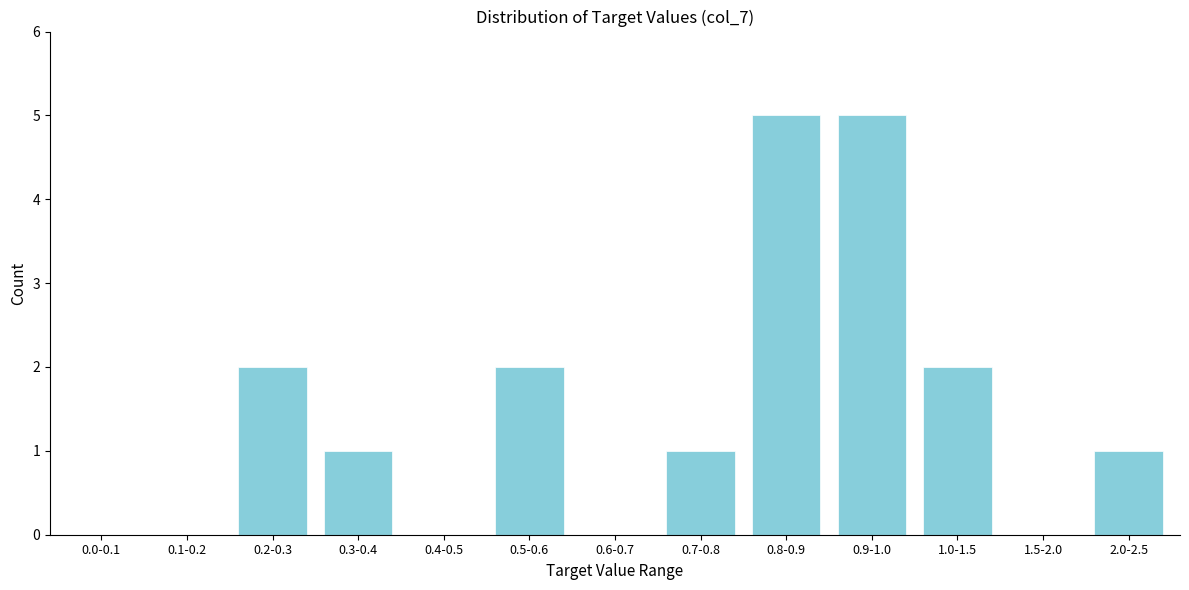

Reading right to left, what are all the values shown in this chart?

2.0-2.5=1	1.5-2.0=0	1.0-1.5=2	0.9-1.0=5	0.8-0.9=5	0.7-0.8=1	0.6-0.7=0	0.5-0.6=2	0.4-0.5=0	0.3-0.4=1	0.2-0.3=2	0.1-0.2=0	0.0-0.1=0